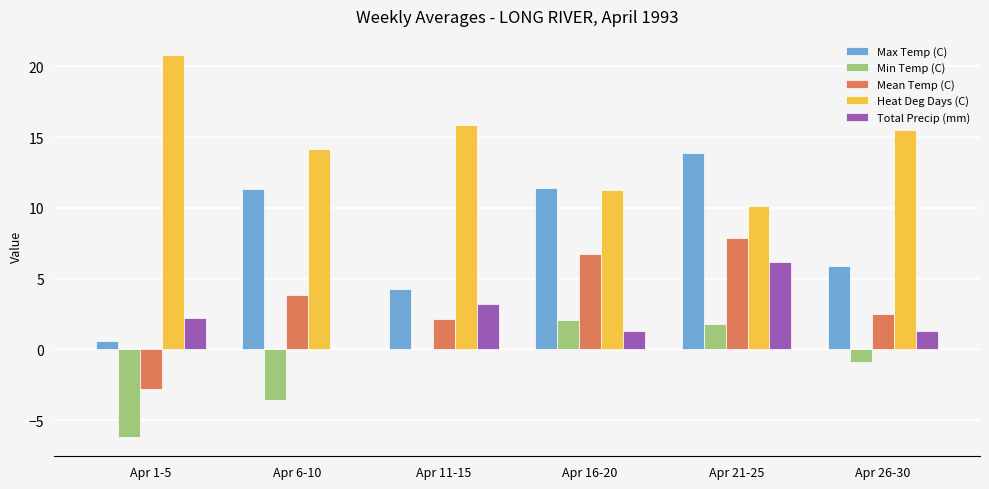

How many groups of bars are there?

6